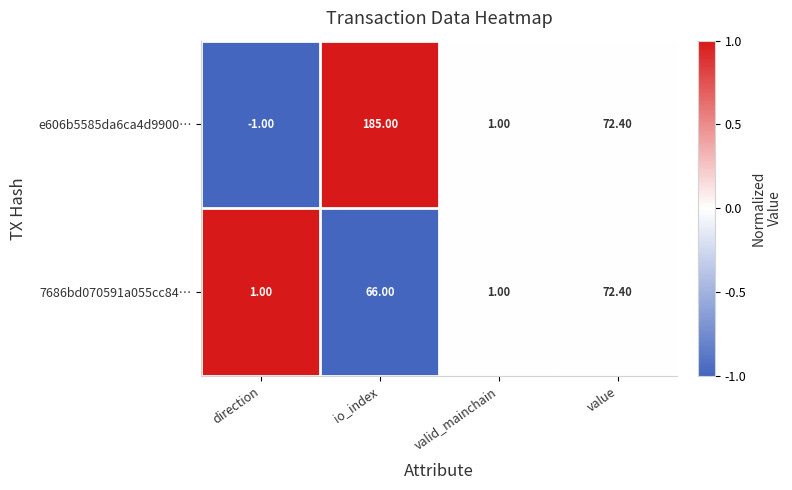

How many values in e606b5585da6ca4d9900… are below zero?

1